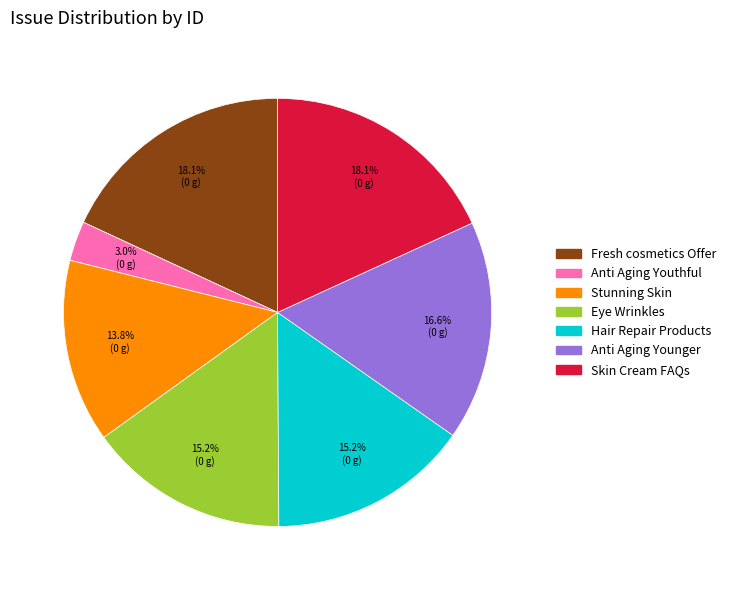

Is there a majority slice in this chart?

No